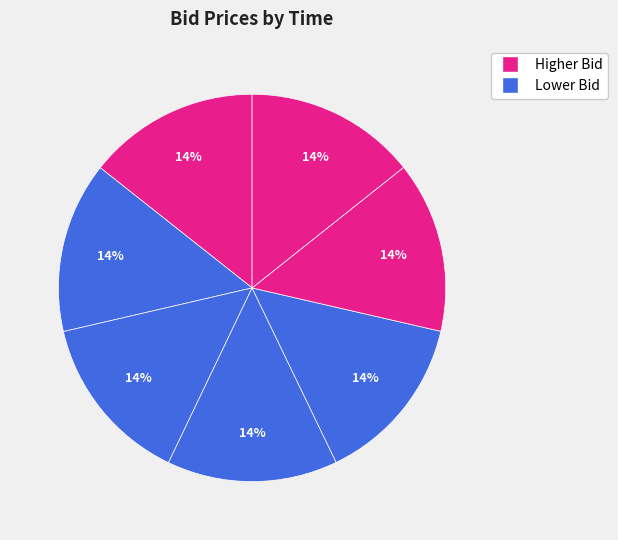

Count the number of slices in the pie.

7